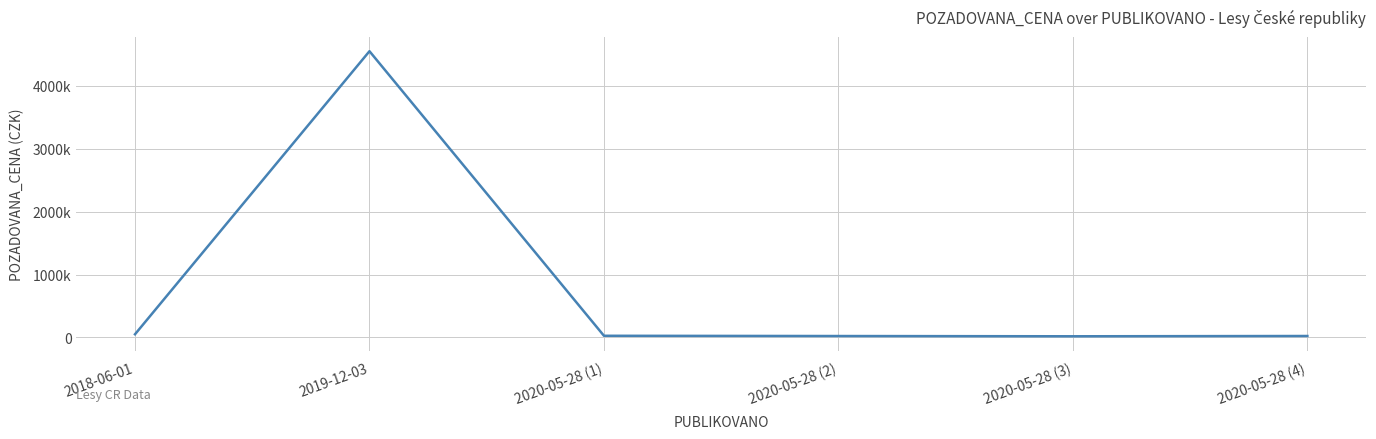

Reading left to right, transcribe all the data shown in this chart.

51000	4550000	27000	23000	19000	23500